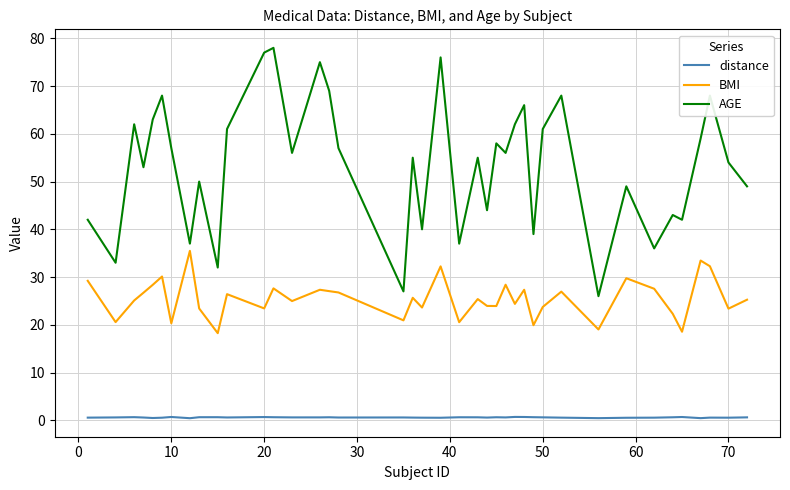

List the series in order of their peak value, highest first.

AGE, BMI, distance